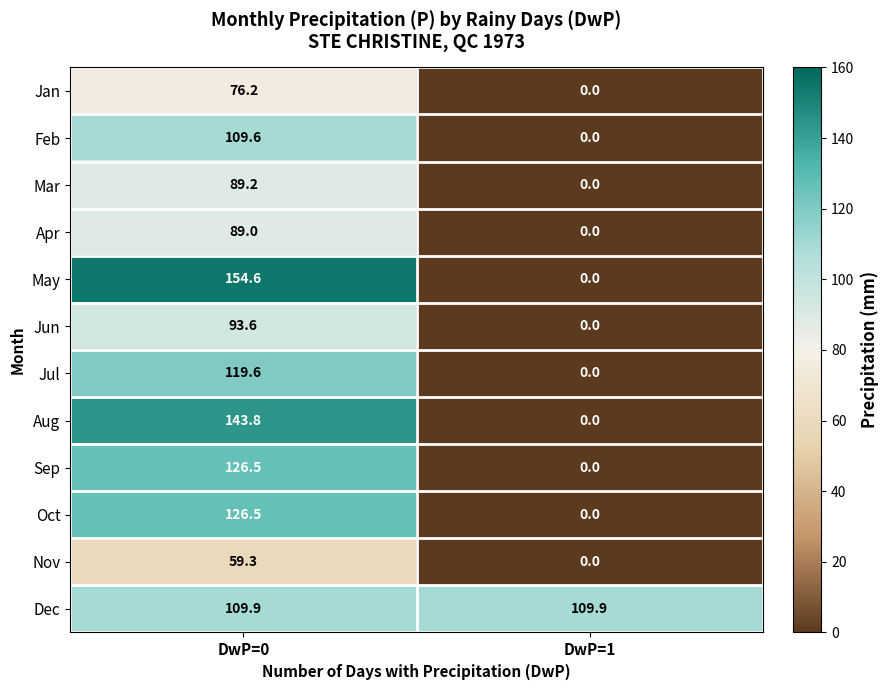

Reading left to right, list all the values displayed in this chart.

Jan: DwP=0=76.2	DwP=1=0.0
Feb: DwP=0=109.6	DwP=1=0.0
Mar: DwP=0=89.2	DwP=1=0.0
Apr: DwP=0=89.0	DwP=1=0.0
May: DwP=0=154.6	DwP=1=0.0
Jun: DwP=0=93.6	DwP=1=0.0
Jul: DwP=0=119.6	DwP=1=0.0
Aug: DwP=0=143.8	DwP=1=0.0
Sep: DwP=0=126.5	DwP=1=0.0
Oct: DwP=0=126.5	DwP=1=0.0
Nov: DwP=0=59.3	DwP=1=0.0
Dec: DwP=0=109.9	DwP=1=109.9